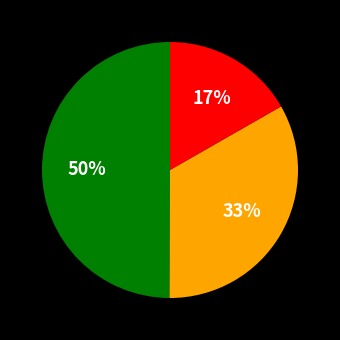

To the nearest percent, what is the difference between the largest and smallest slice percentages?

33%